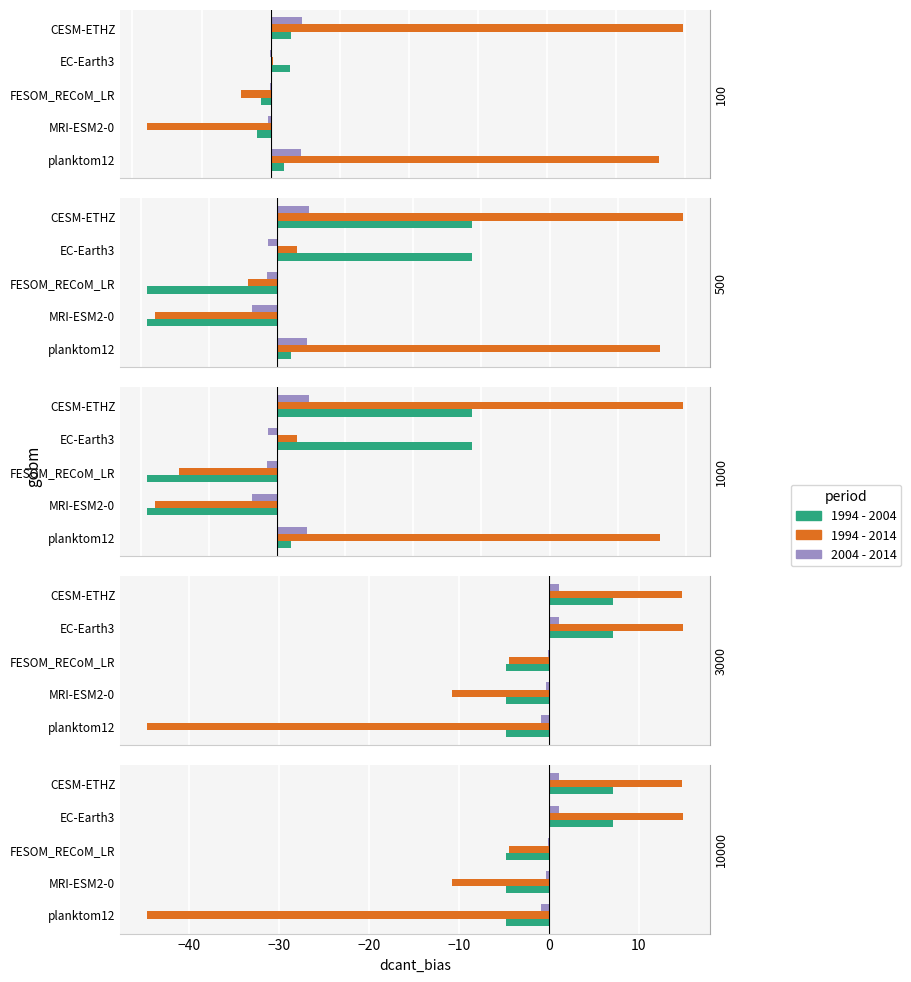

Is the value of 2004 - 2014 at MRI-ESM2-0 greater than the value of 1994 - 2004 at CESM-ETHZ?

No